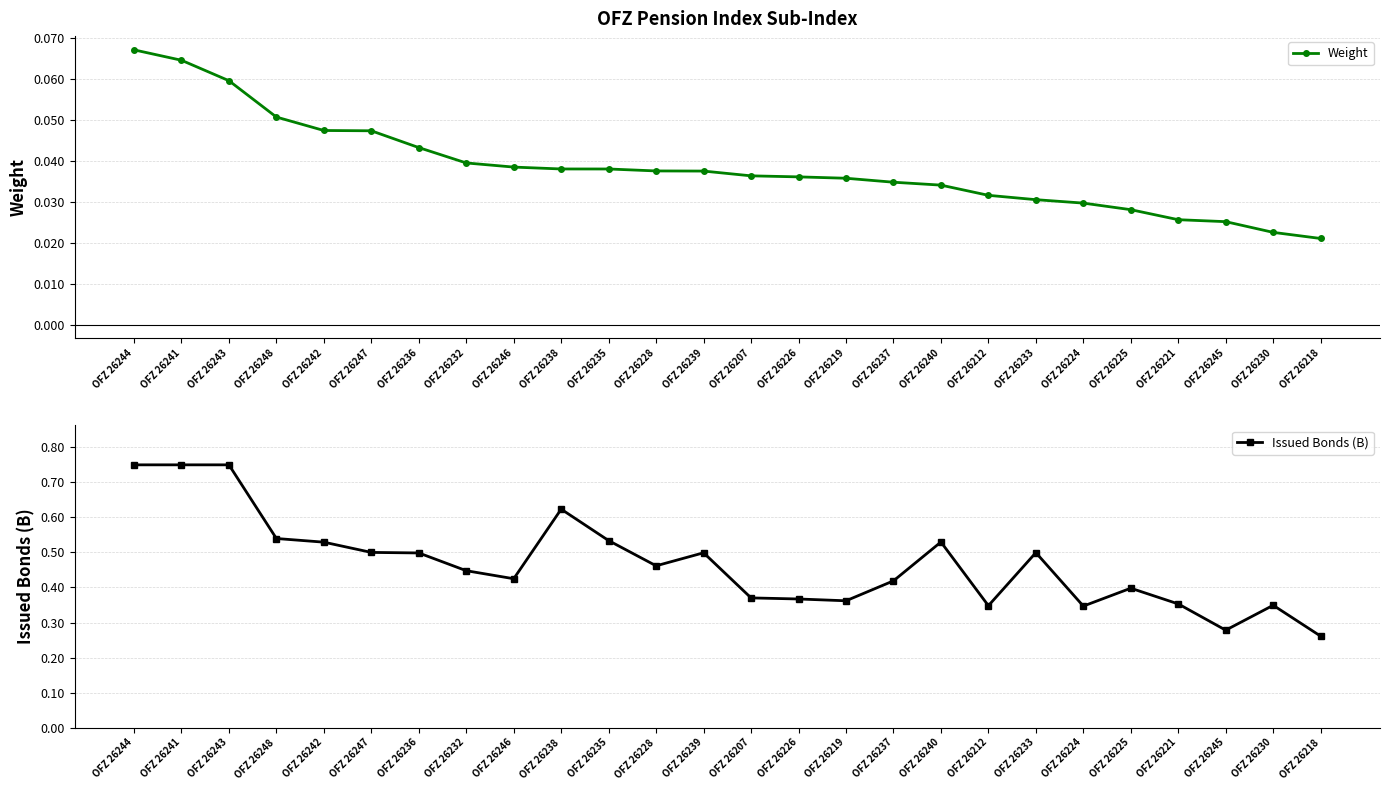

In Issued Bonds (B), how many points are lower than both neighbors (excluding endpoints)?

6